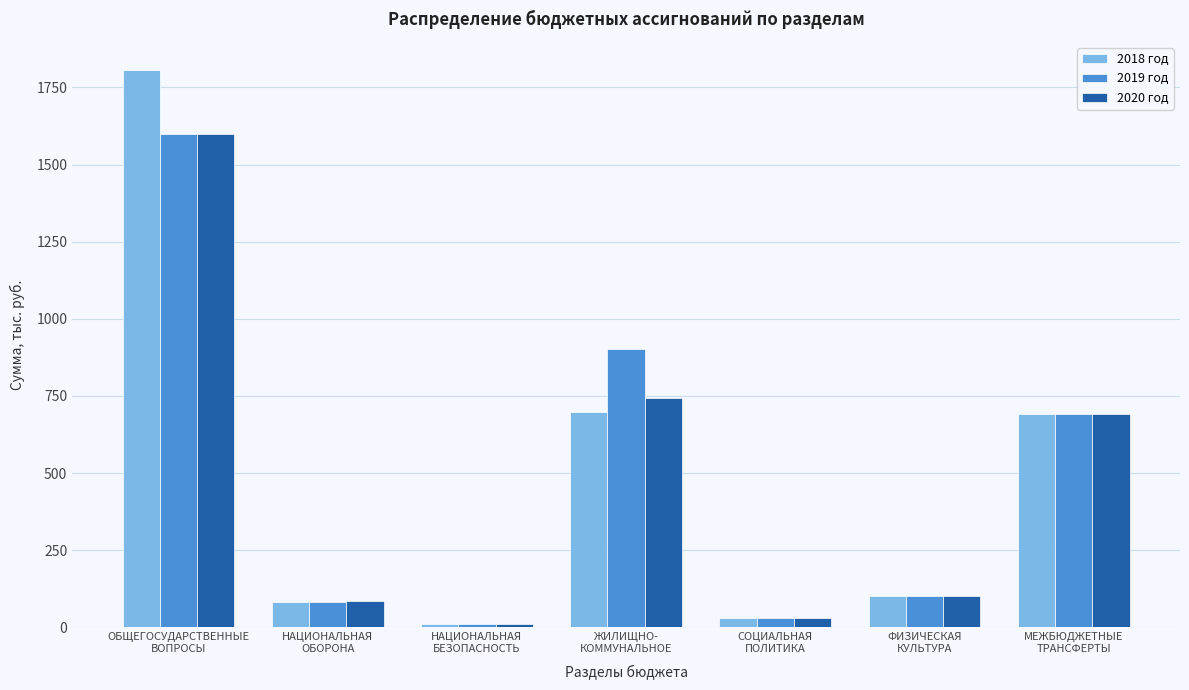

Which series has the widest spread of values?

2018 год